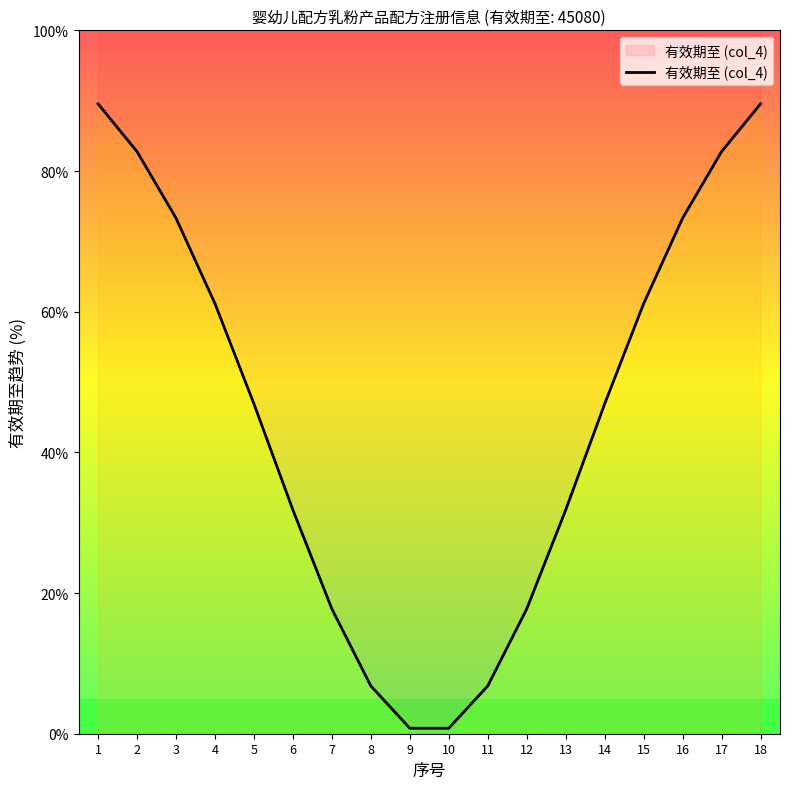

How many data points are above 46?

10